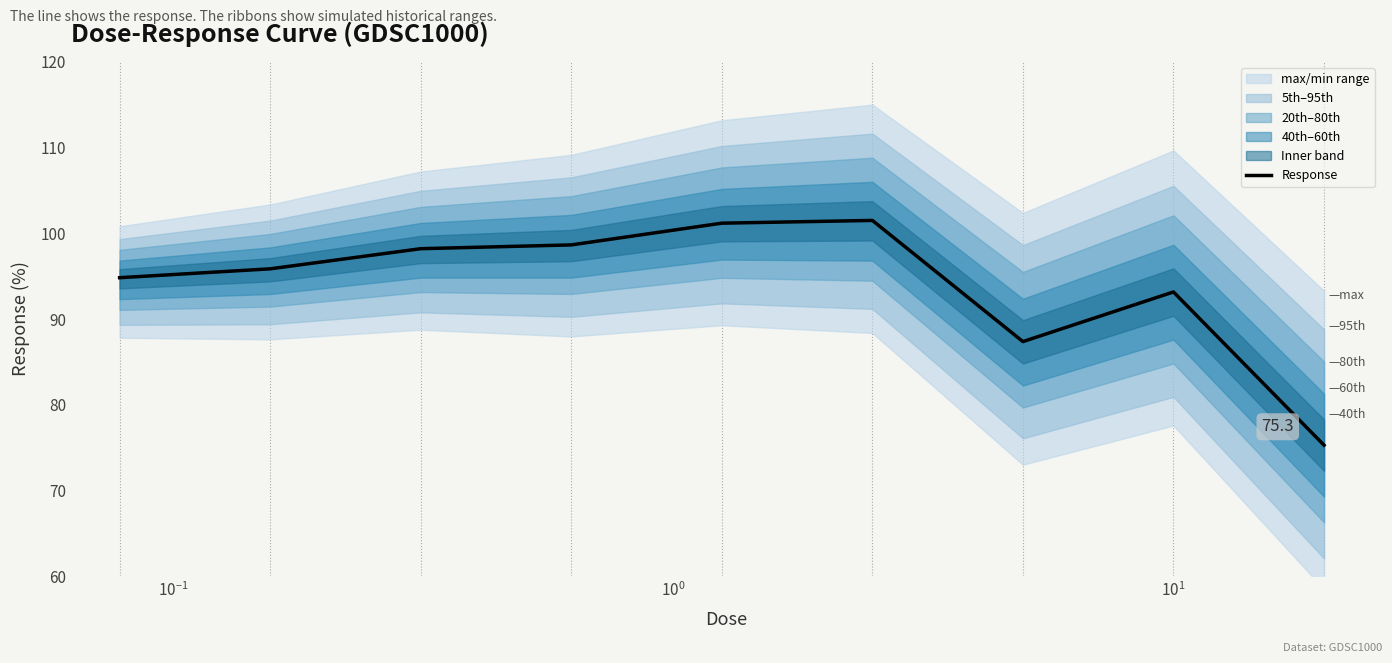

What is the highest value of the Response series?

101.5